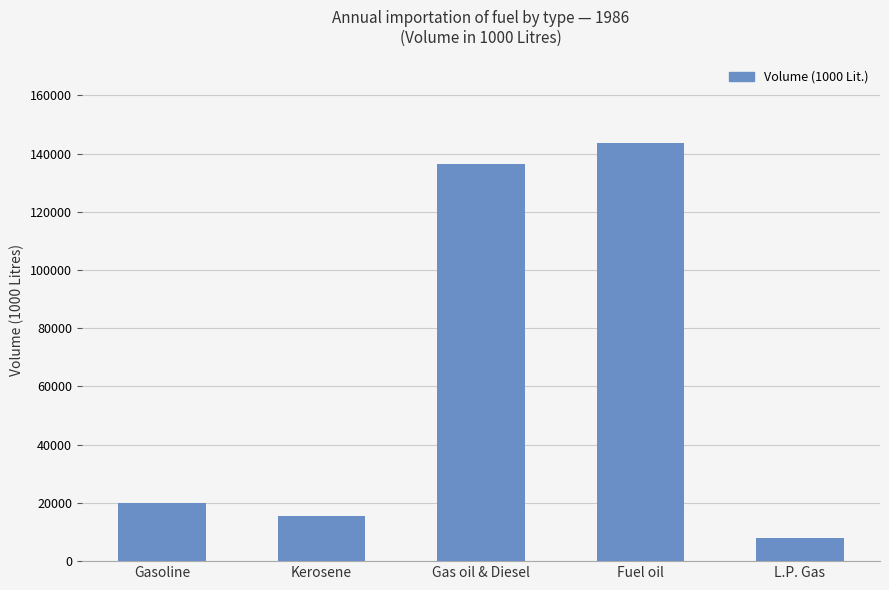

Reading left to right, transcribe all the data shown in this chart.

Gasoline=20131	Kerosene=15625	Gas oil & Diesel=136536	Fuel oil=143663	L.P. Gas=7892